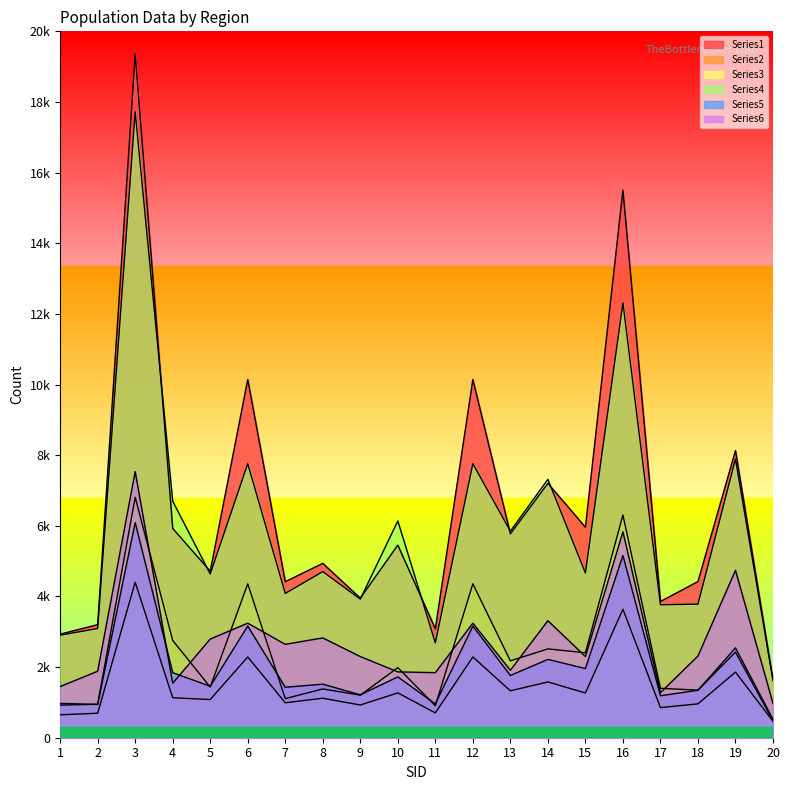

What are all the series names shown in the legend?

Series1, Series2, Series3, Series4, Series5, Series6